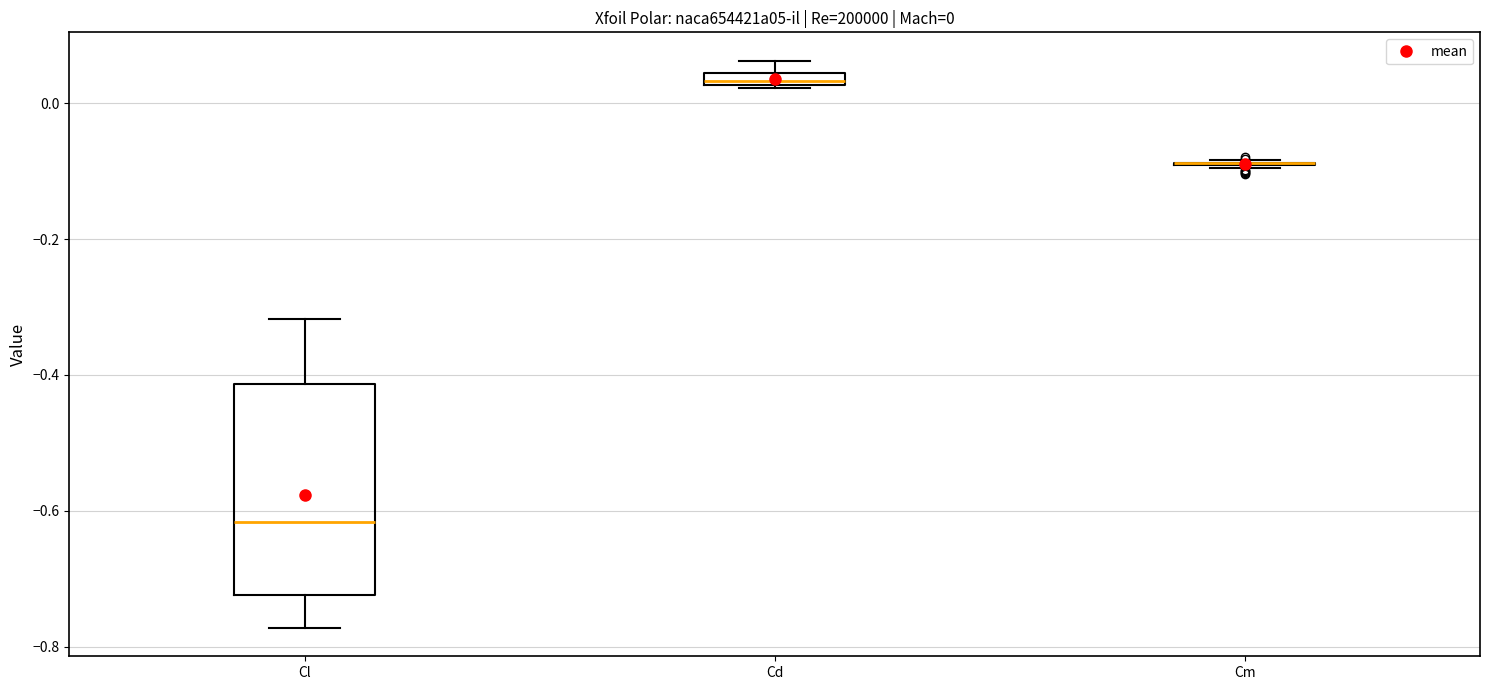

Which box is the tallest, from its lower edge to its upper edge?

Cl